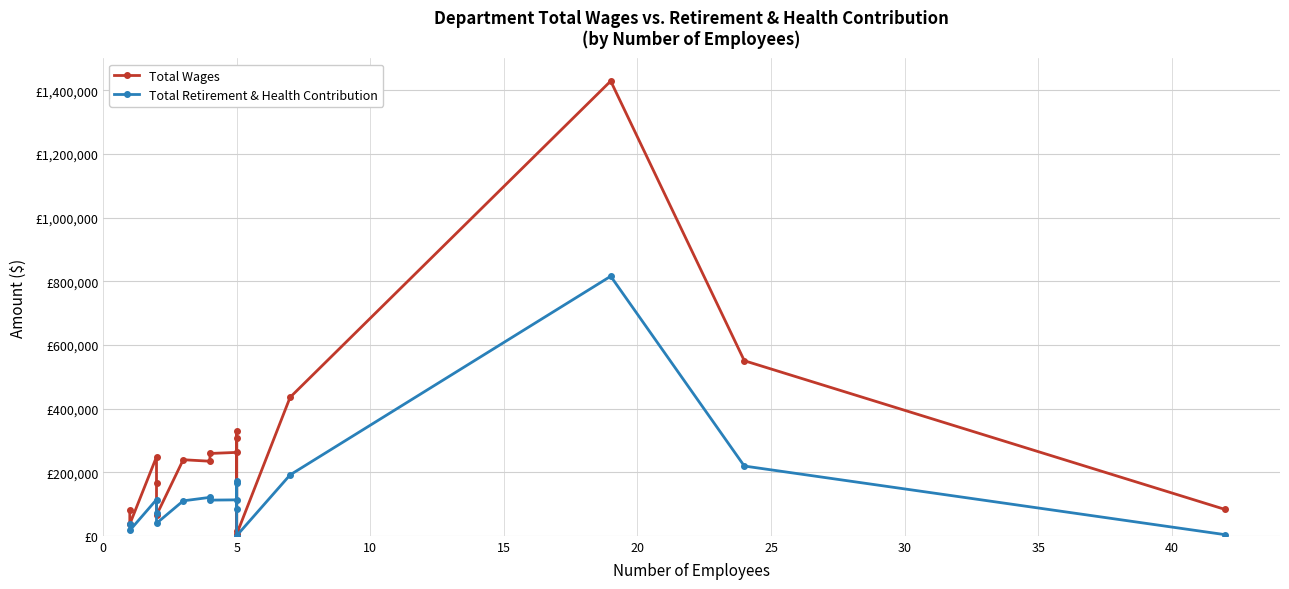

At how many categories does at least one series exceed 669907?

1